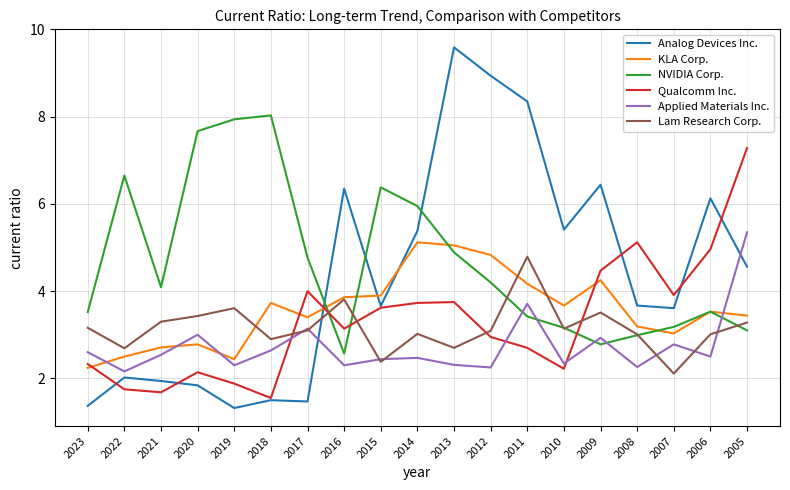

Between 2020 and 2013, which series saw the biggest shift?

Analog Devices Inc.